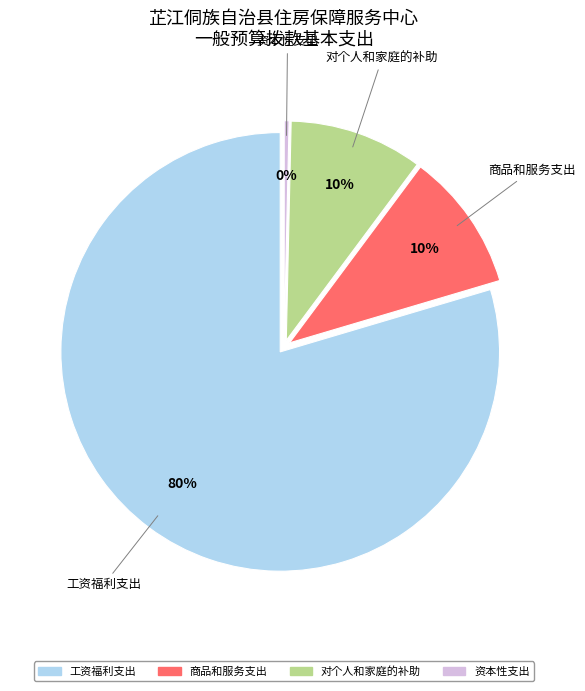

Which slice represents more than half of the pie?

工资福利支出